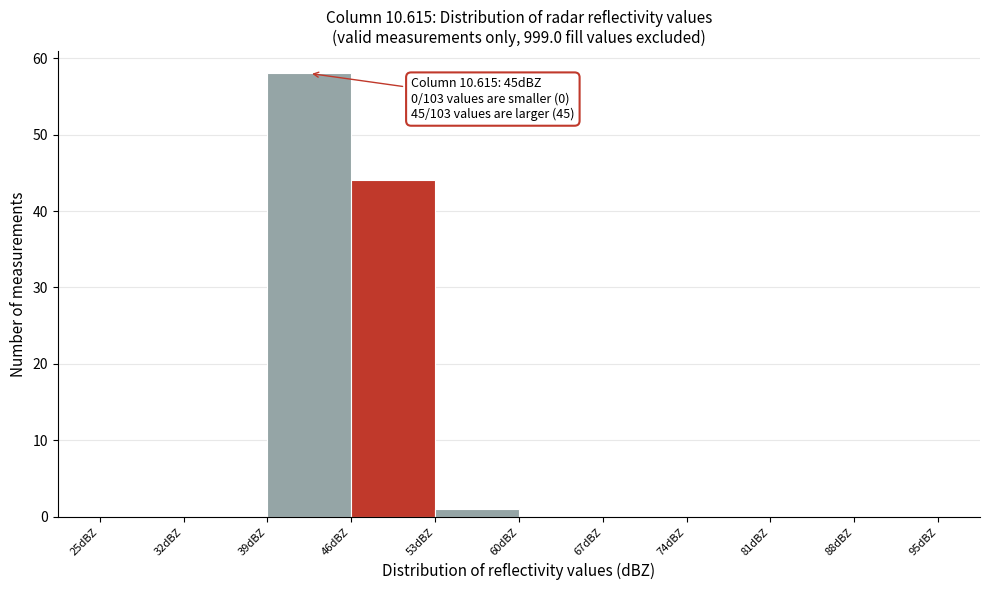

Over which range of the x-axis is the bar tallest?

39 to 46